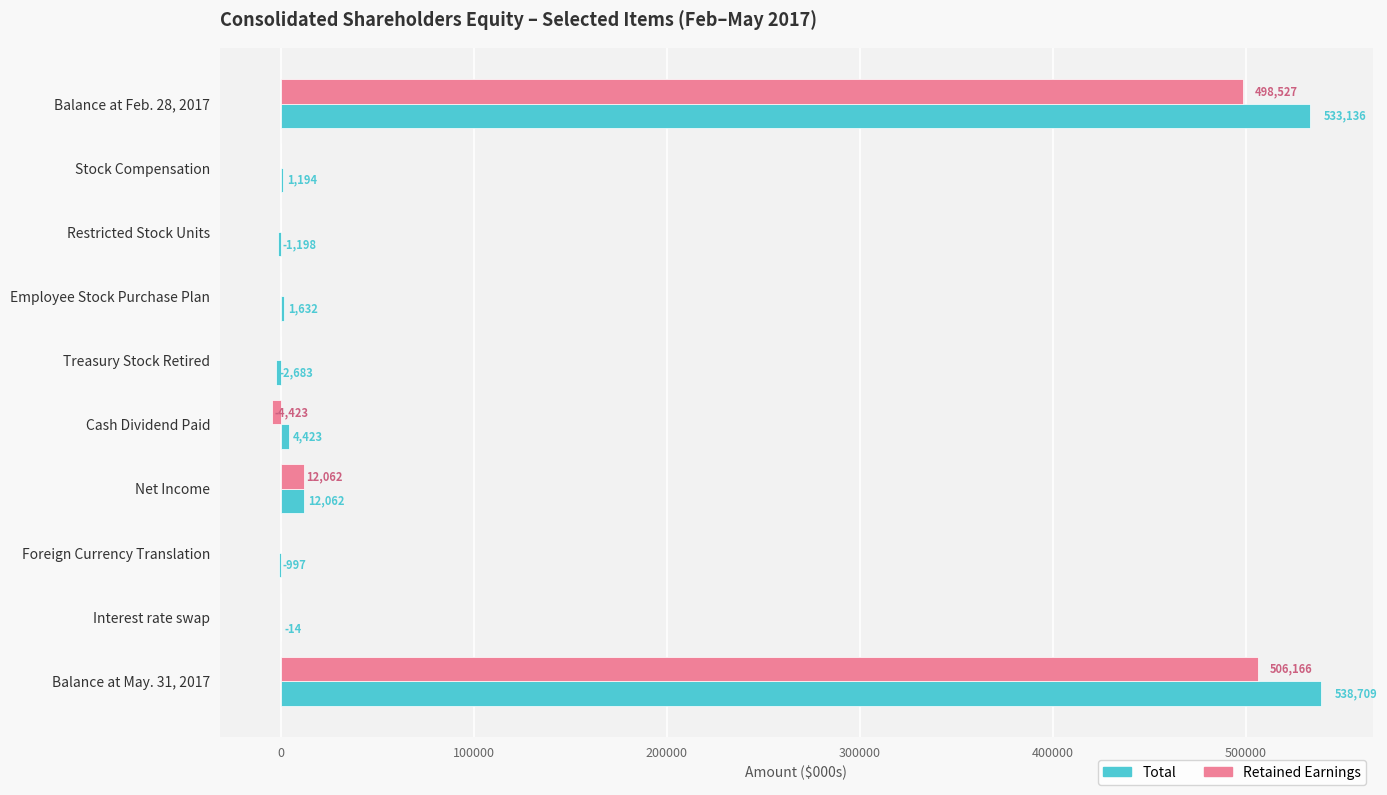

What is the maximum value for Total?

538709